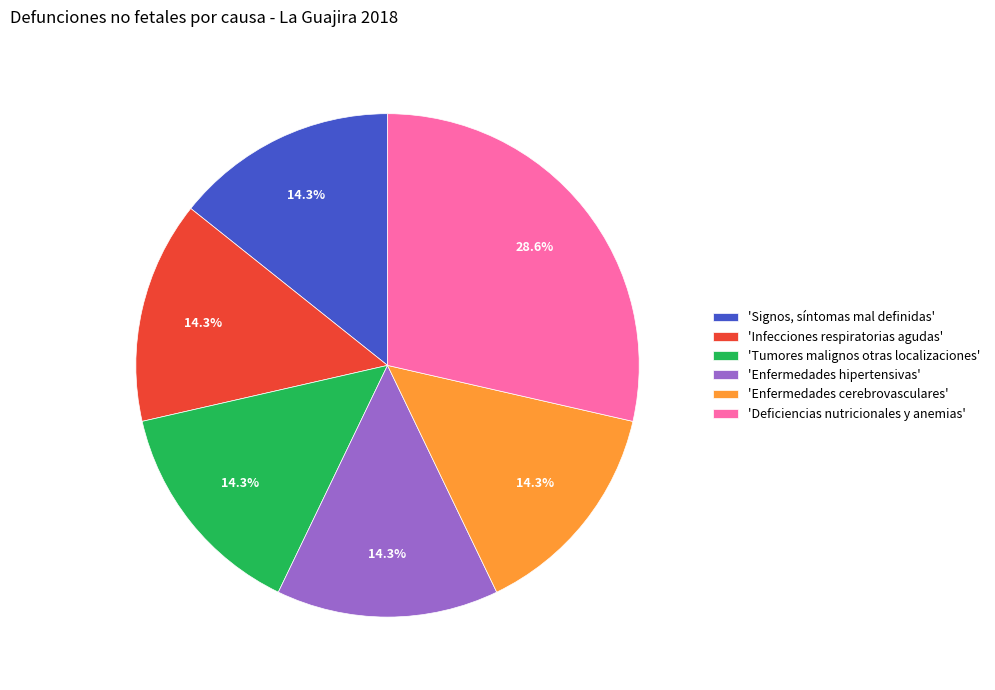

To the nearest percent, what is the difference between the largest and smallest slice percentages?

14%